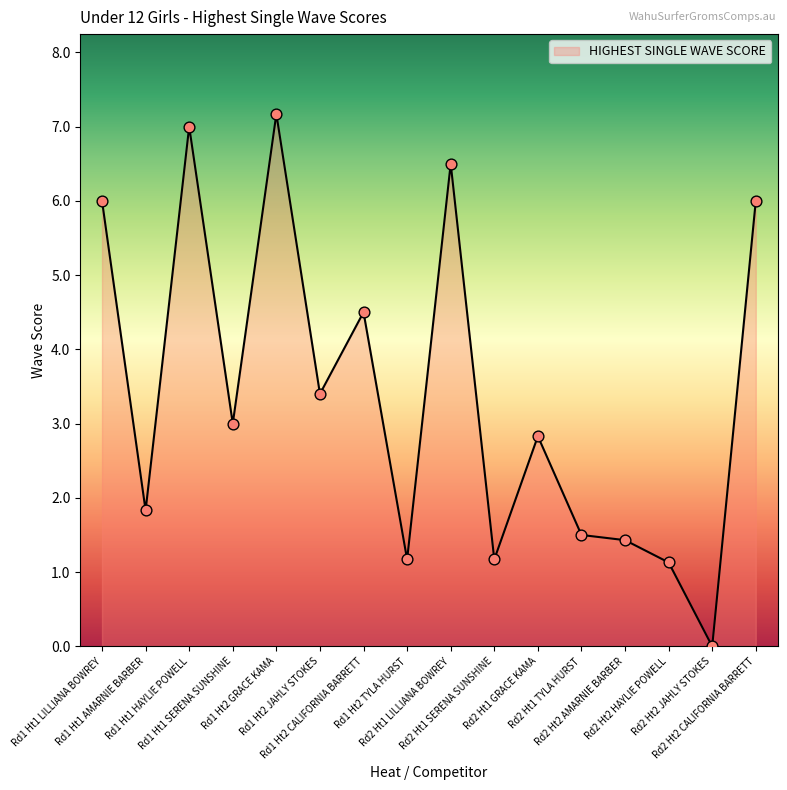

Which has a higher value, Rd1 Ht2 TYLA HURST or Rd1 Ht2 JAHLY STOKES?

Rd1 Ht2 JAHLY STOKES